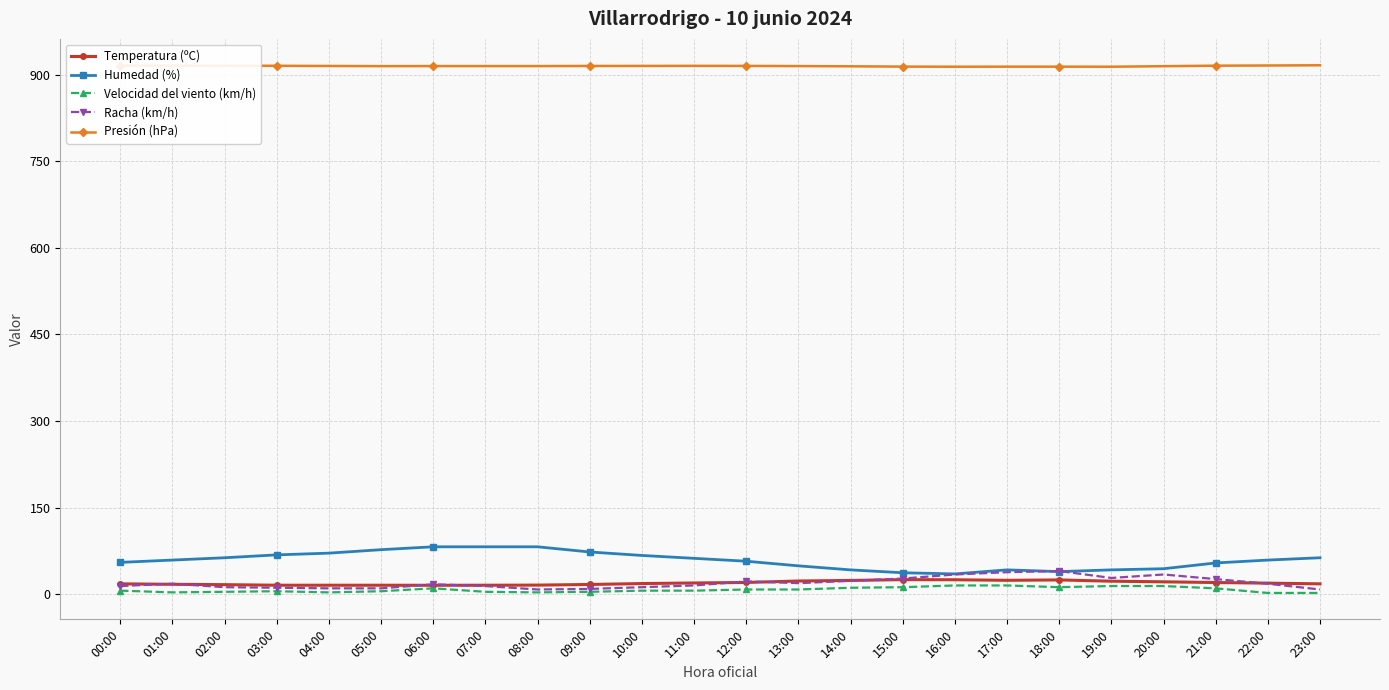

What is the maximum value shown in the chart?

916.4